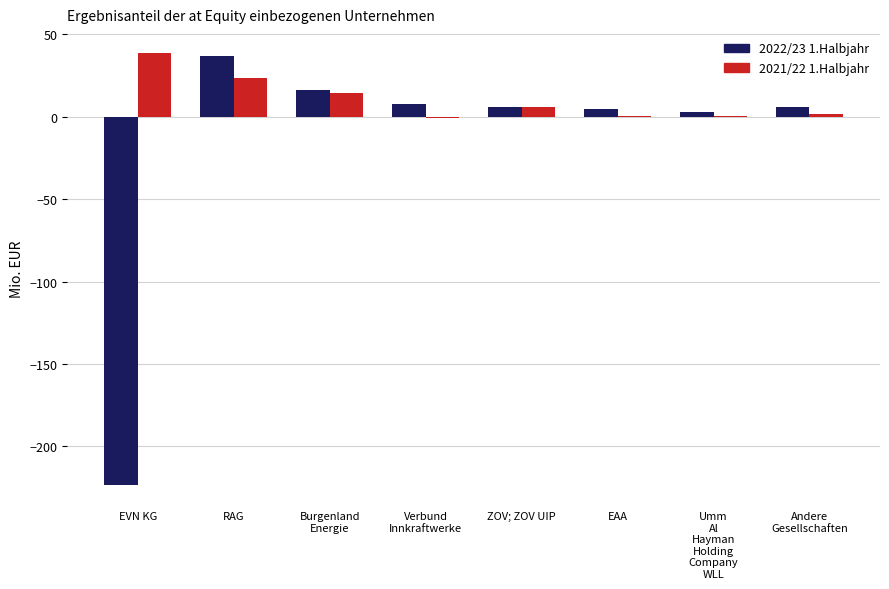

What is the total value across all series at RAG?

60.1